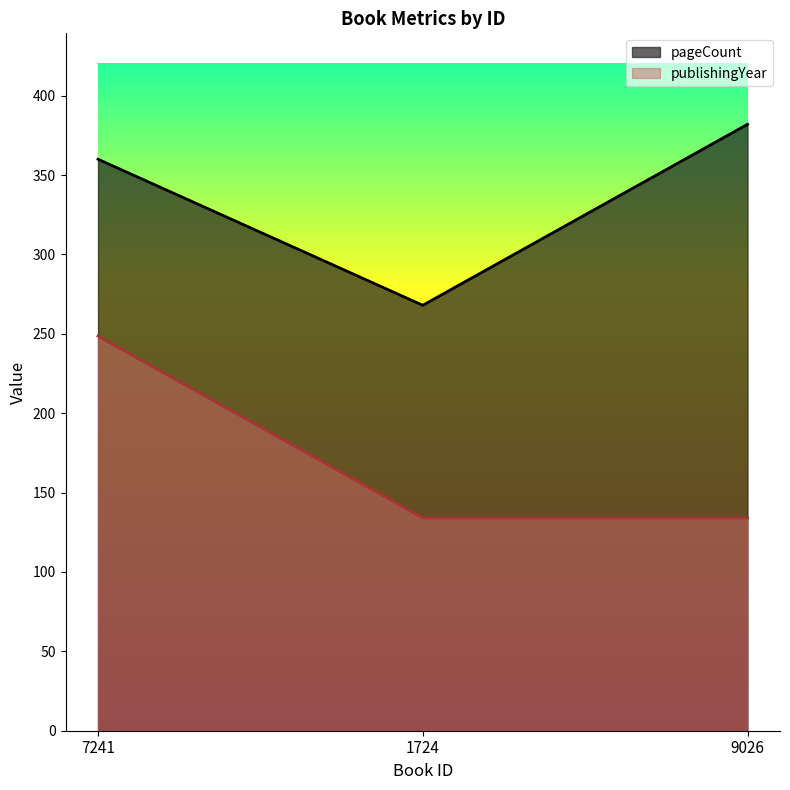

What is the label of the 2nd point from the right?

1724